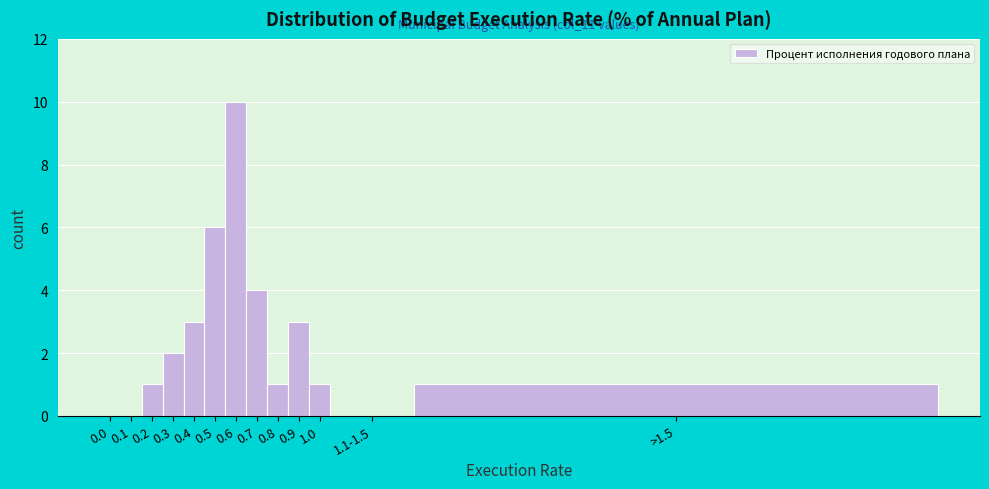

Reading left to right, transcribe all the data shown in this chart.

0.0=0	0.1=0	0.2=1	0.3=2	0.4=3	0.5=6	0.6=10	0.7=4	0.8=1	0.9=3	1.0=1	1.1-1.5=0	>1.5=1